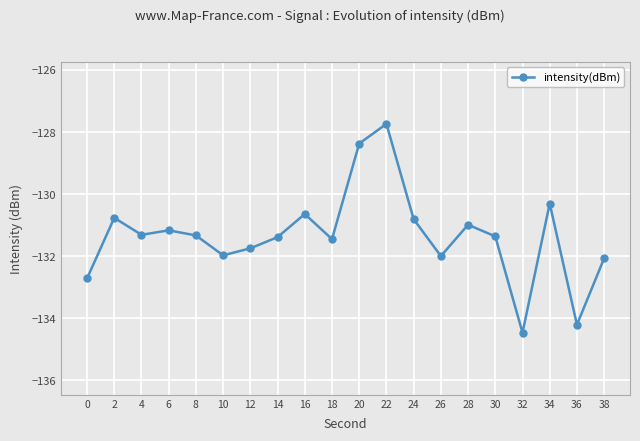

What is the sum of all values?

-2626.8